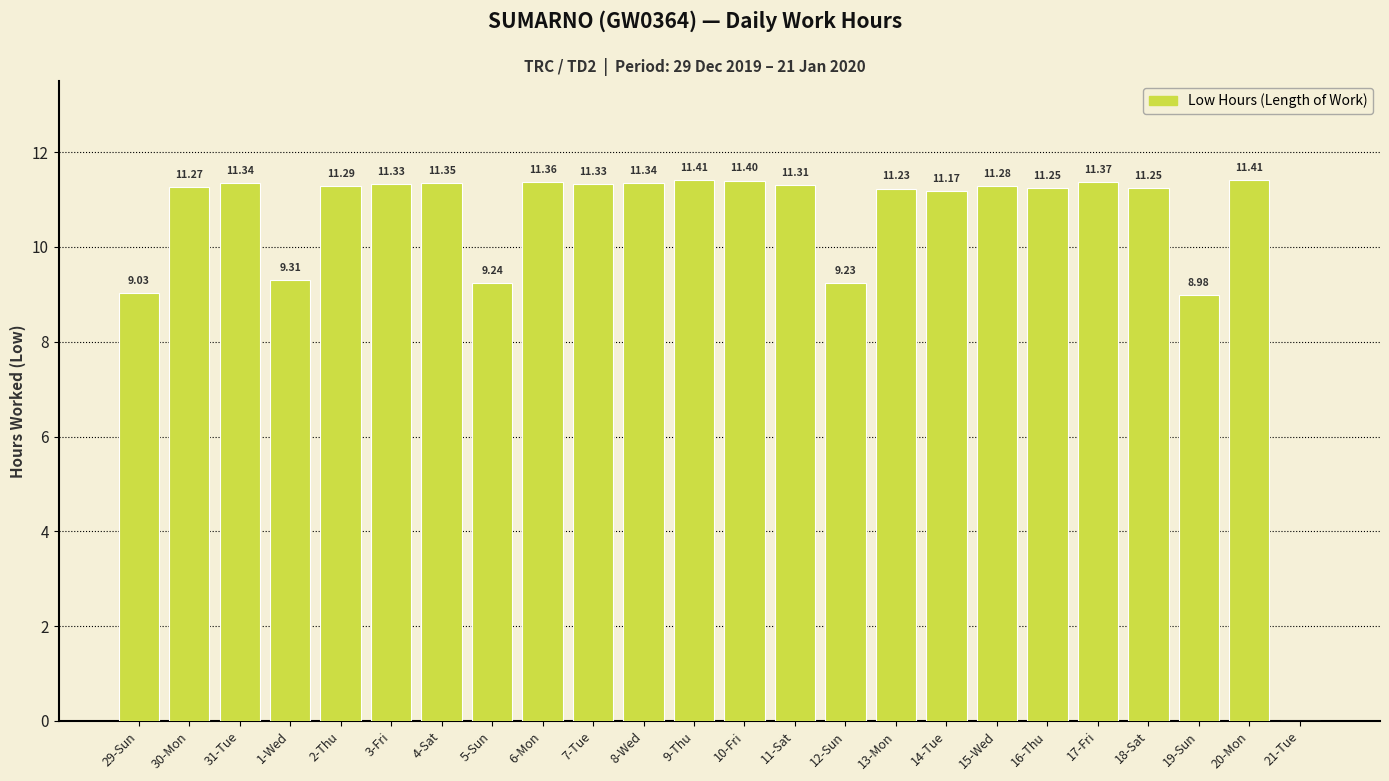

Between 31-Tue and 5-Sun, which is larger?

31-Tue